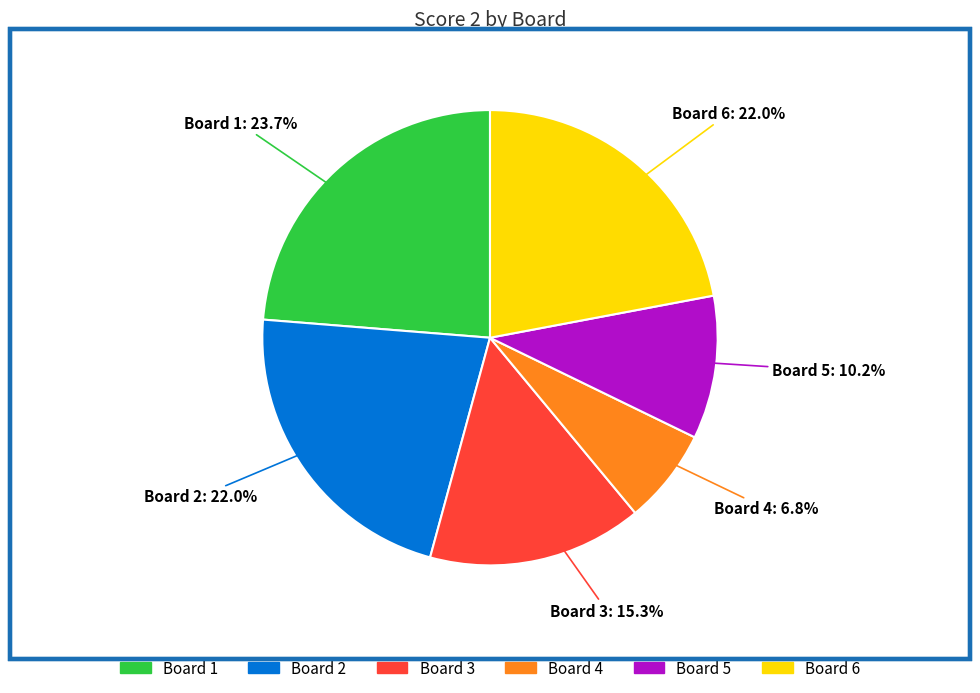

Does any single category account for the majority?

No